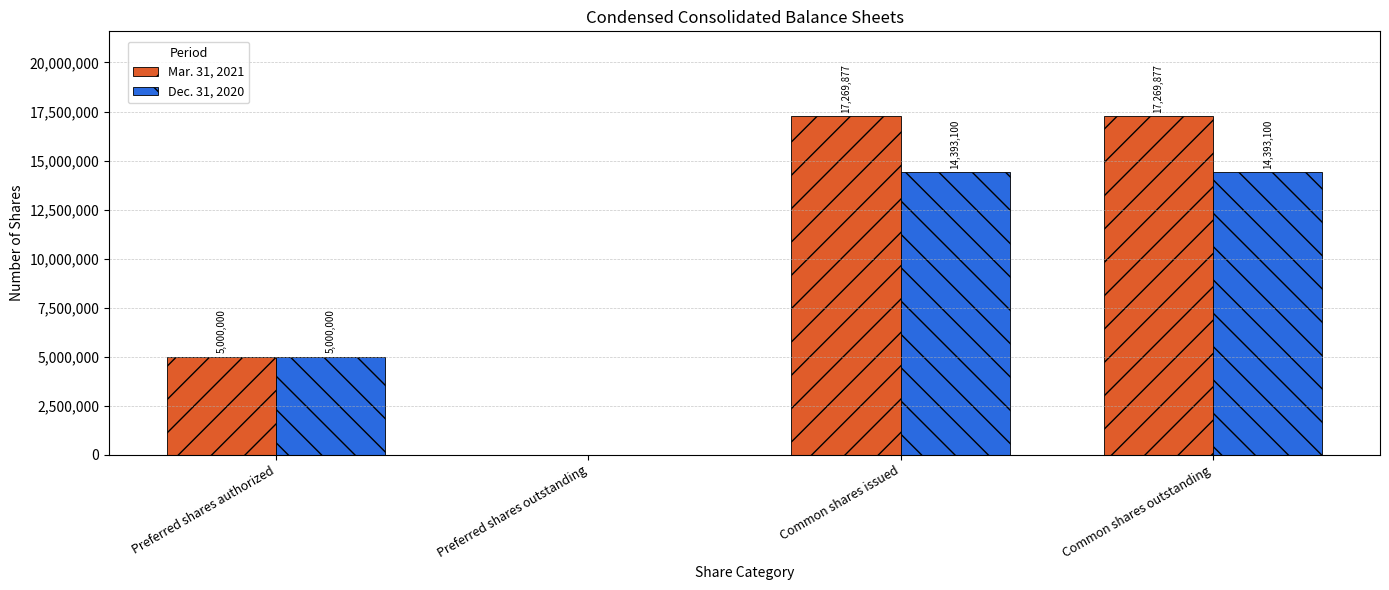

What is the total value across all series at Common shares issued?

31662977